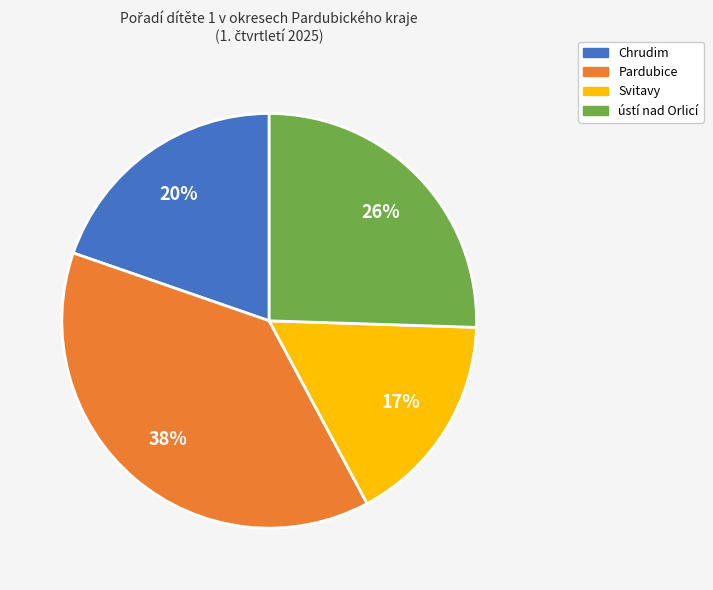

Count the number of slices in the pie.

4